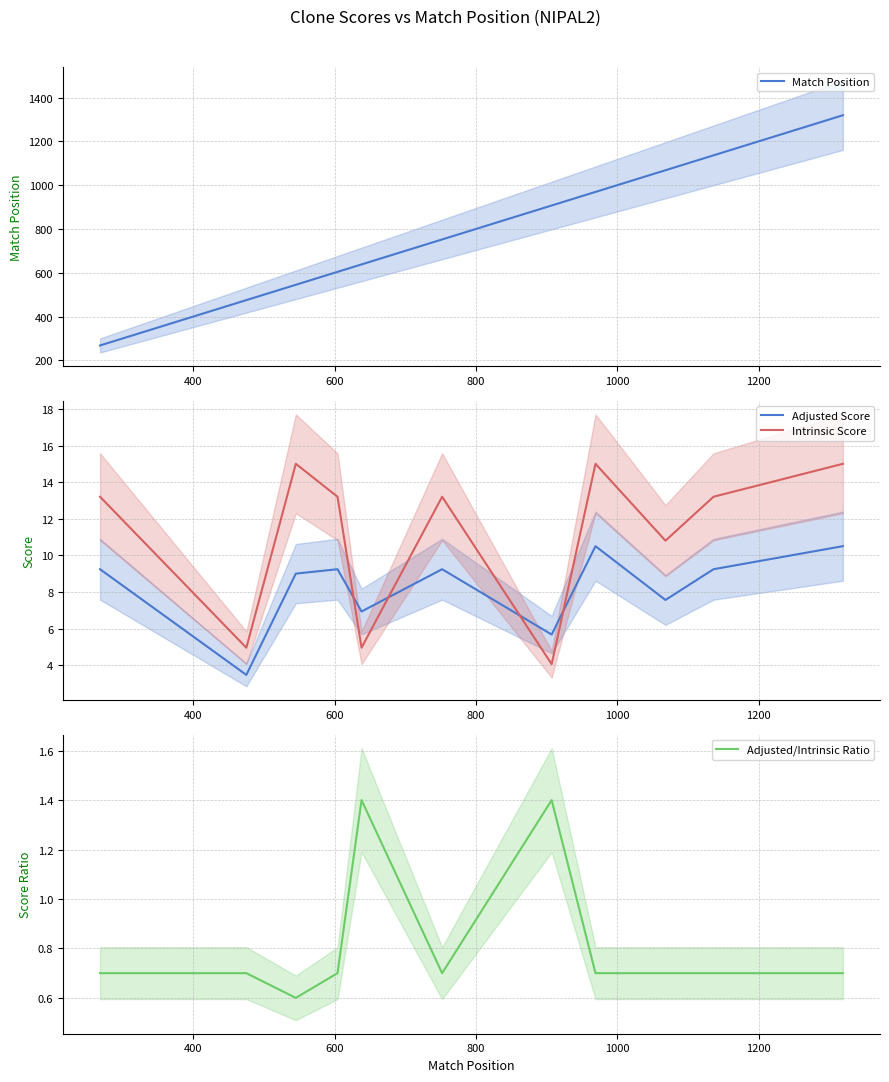

What is the lowest value of the Intrinsic Score series?

4.0